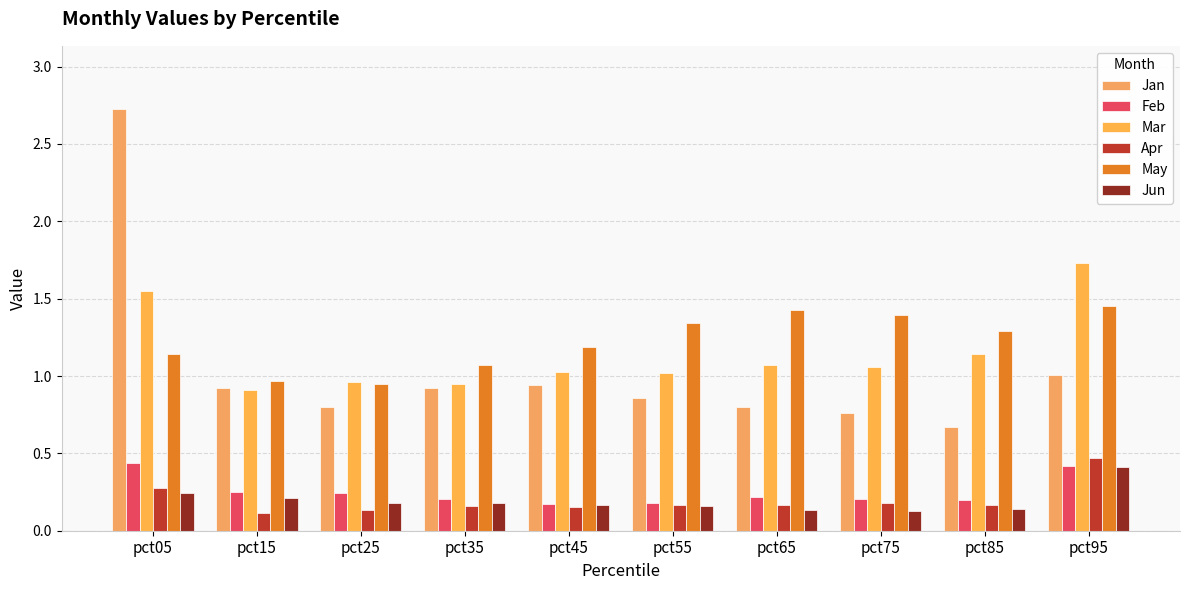

What is the highest value of the Feb series?

0.4